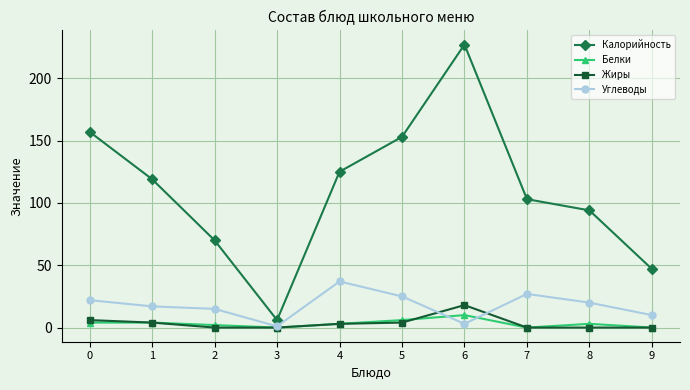

Does the chart display data point markers on the line(s)?

Yes